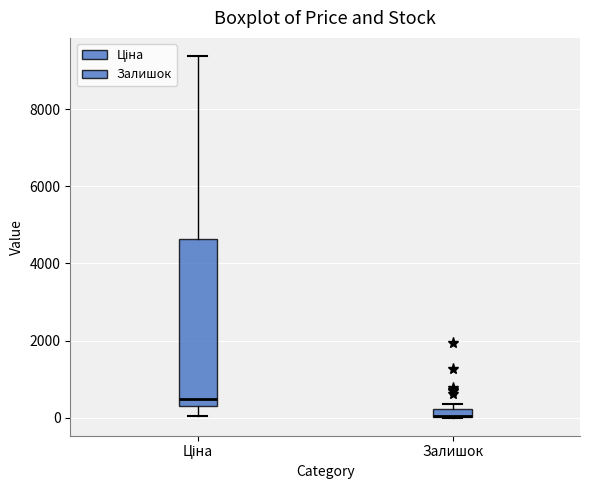

Comparing the boxes themselves (not the whiskers), which one is the tallest?

Ціна